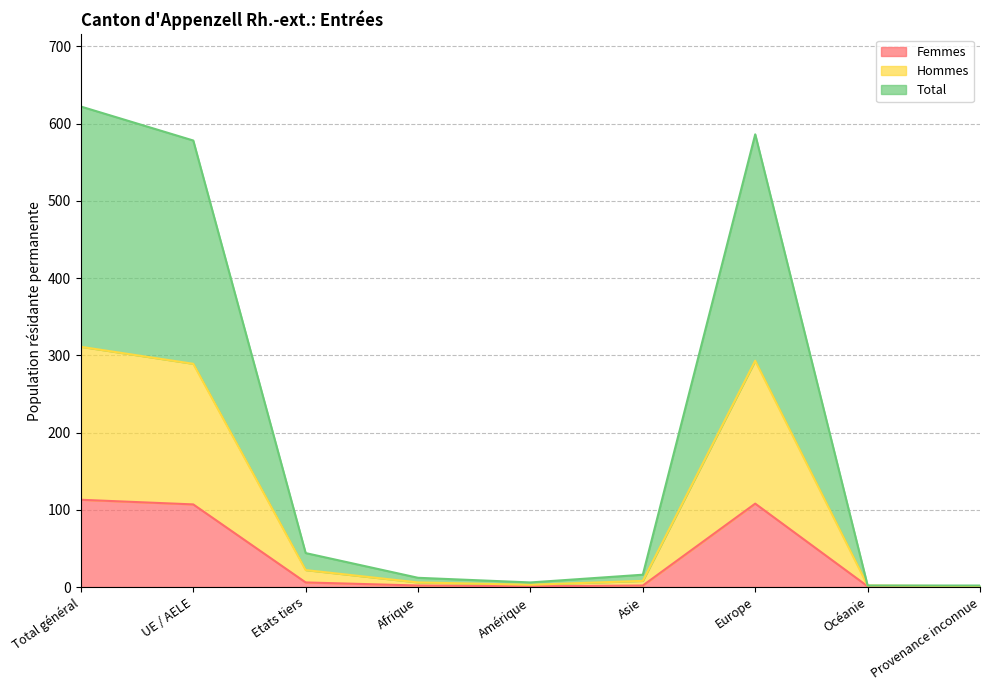

Count the number of categories in the chart.

9